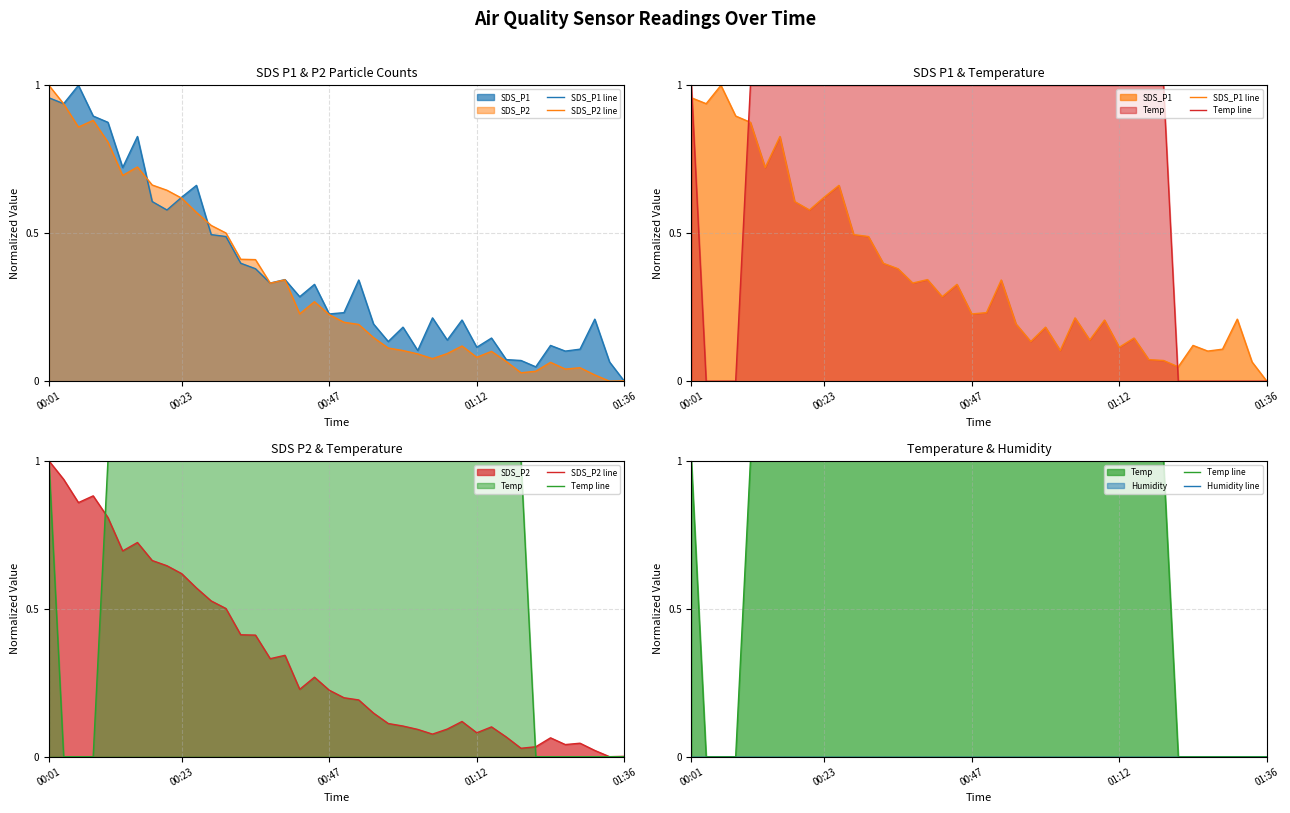

At which label does SDS_P2 line reach its peak?

00:01